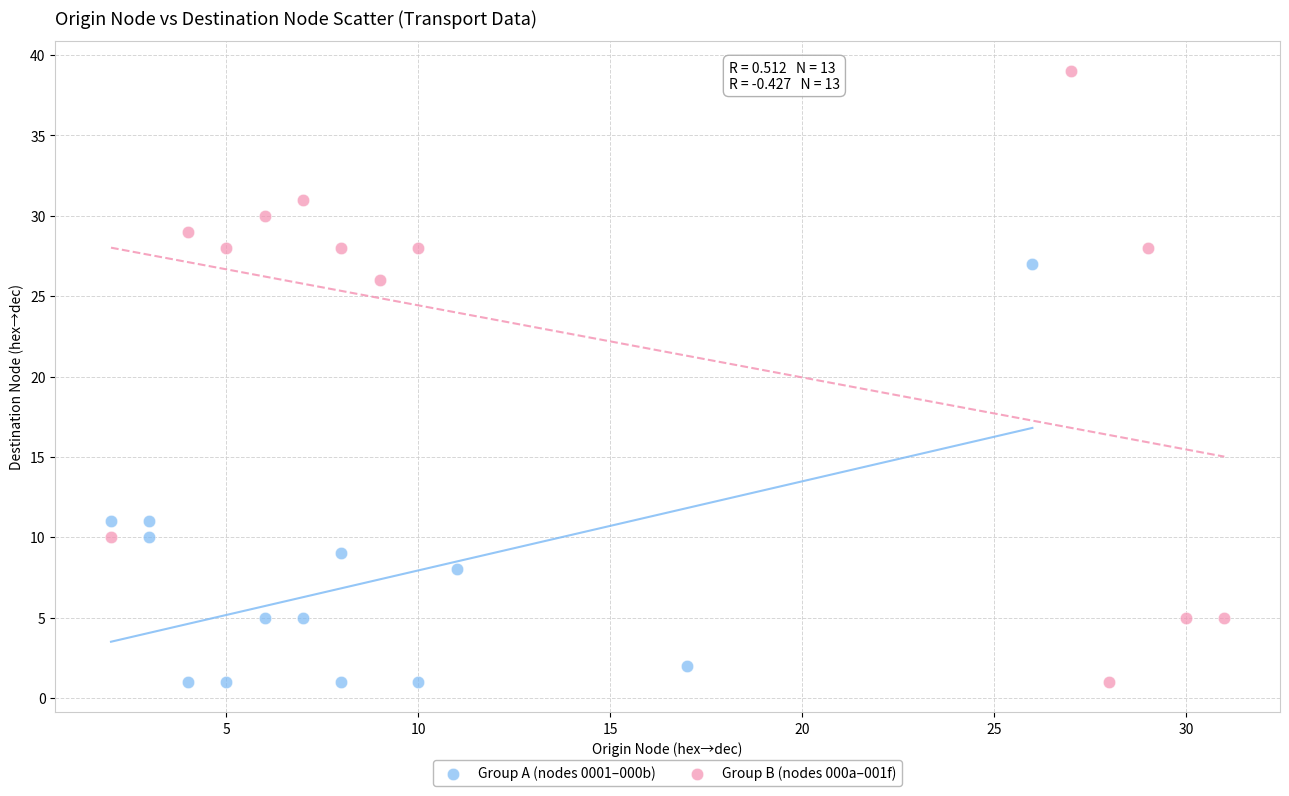

Which series contains the highest Y value?

Group B (nodes 000a–001f)